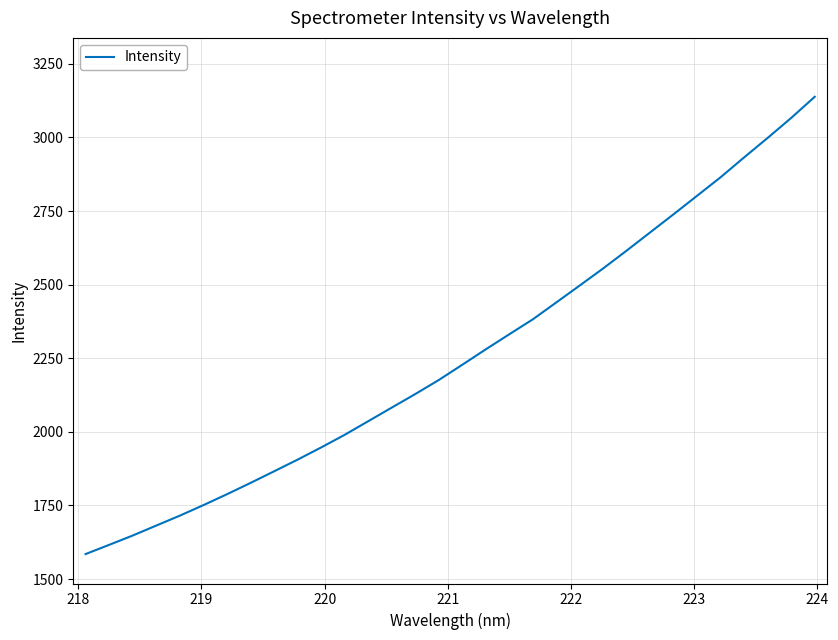

What is the difference between the maximum and minimum values?

1553.4